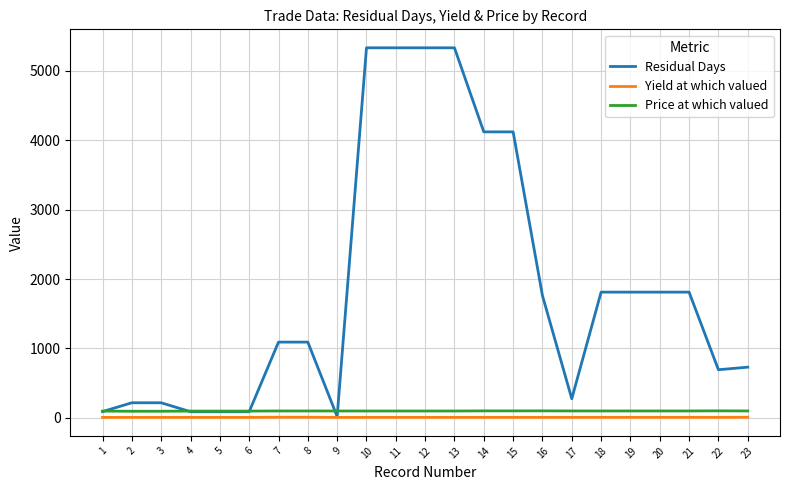

Which series changed the most between 4 and 20?

Residual Days